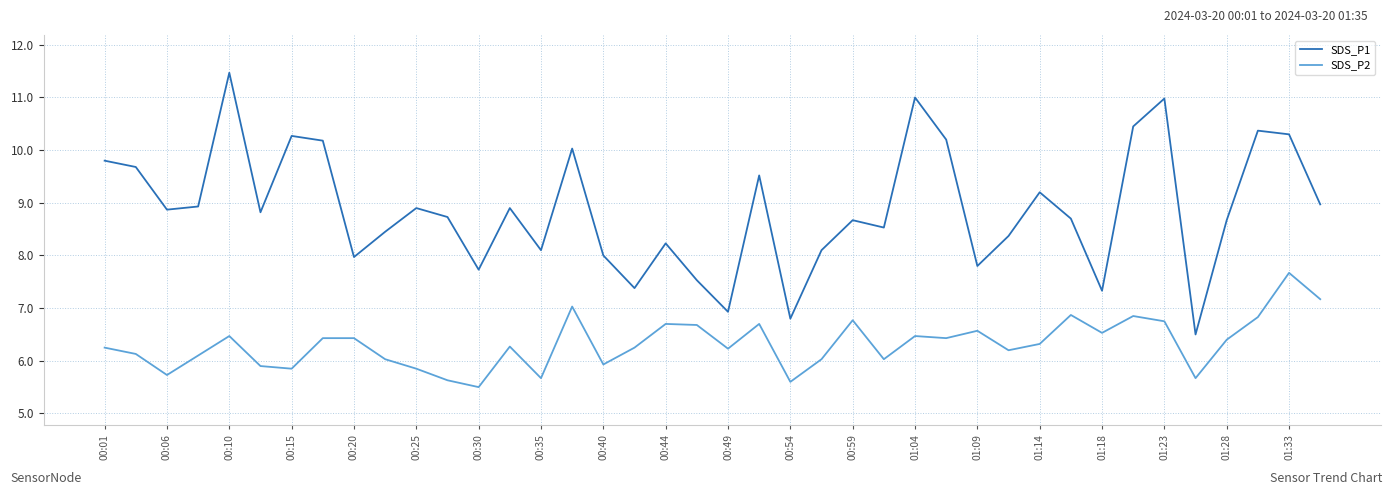

True or false: SDS_P2 and SDS_P1 intersect in this chart.

False